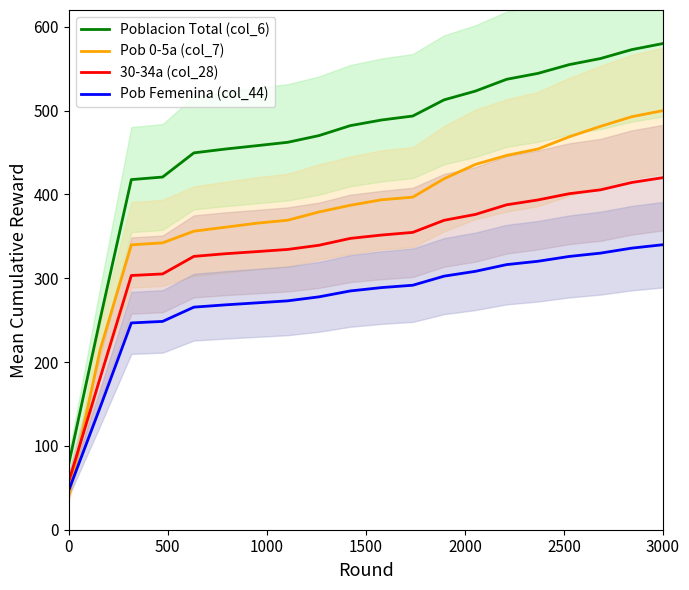

True or false: Pob Femenina (col_44) and Poblacion Total (col_6) intersect in this chart.

False